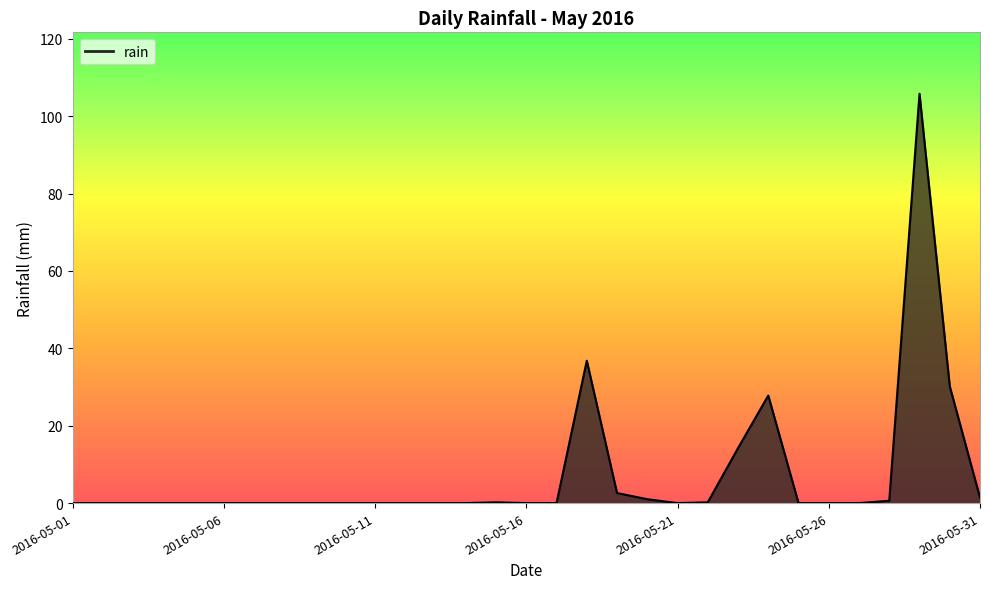

The value at 2016-05-21 is 0.0. True or false?

True